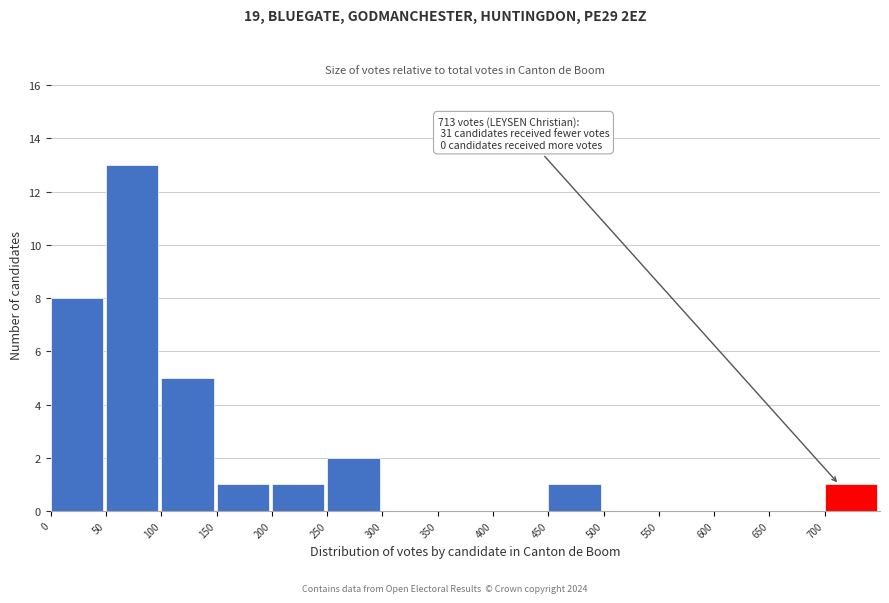

Which range on the x-axis has the tallest bar?

50 to 100